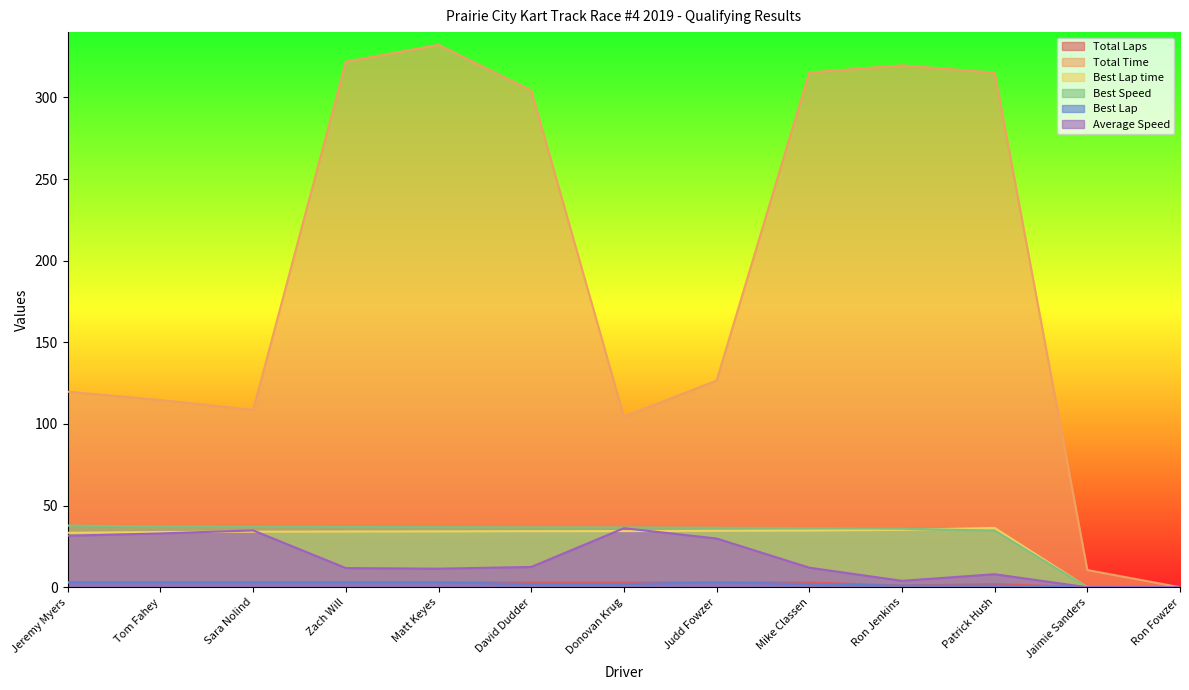

Reading left to right, what are all the values shown in this chart?

Total Laps: Jeremy Myers=3.0	Tom Fahey=3.0	Sara Nolind=3.0	Zach Will=3.0	Matt Keyes=3.0	David Dudder=3.0	Donovan Krug=3.0	Judd Fowzer=3.0	Mike Classen=3.0	Ron Jenkins=1.0	Patrick Hush=2.0	Jaimie Sanders=0.0	Ron Fowzer=0.0
Total Time: Jeremy Myers=119.8	Tom Fahey=114.7	Sara Nolind=108.6	Zach Will=321.8	Matt Keyes=332.2	David Dudder=304.2	Donovan Krug=104.5	Judd Fowzer=126.6	Mike Classen=315.2	Ron Jenkins=319.6	Patrick Hush=315.1	Jaimie Sanders=10.6	Ron Fowzer=0.0
Best Lap time: Jeremy Myers=33.4	Tom Fahey=33.9	Sara Nolind=34.0	Zach Will=34.1	Matt Keyes=34.2	David Dudder=34.3	Donovan Krug=34.4	Judd Fowzer=34.6	Mike Classen=34.7	Ron Jenkins=35.2	Patrick Hush=36.3	Jaimie Sanders=0.0	Ron Fowzer=0.0
Best Speed: Jeremy Myers=37.8	Tom Fahey=37.2	Sara Nolind=37.0	Zach Will=36.9	Matt Keyes=36.8	David Dudder=36.7	Donovan Krug=36.6	Judd Fowzer=36.4	Mike Classen=36.3	Ron Jenkins=35.8	Patrick Hush=34.7	Jaimie Sanders=0.0	Ron Fowzer=0.0
Best Lap: Jeremy Myers=3.0	Tom Fahey=3.0	Sara Nolind=3.0	Zach Will=3.0	Matt Keyes=3.0	David Dudder=2.0	Donovan Krug=2.0	Judd Fowzer=3.0	Mike Classen=2.0	Ron Jenkins=1.0	Patrick Hush=1.0	Jaimie Sanders=0.0	Ron Fowzer=0.0
Average Speed: Jeremy Myers=31.6	Tom Fahey=33.0	Sara Nolind=34.8	Zach Will=11.7	Matt Keyes=11.4	David Dudder=12.4	Donovan Krug=36.2	Judd Fowzer=29.9	Mike Classen=12.0	Ron Jenkins=3.9	Patrick Hush=8.0	Jaimie Sanders=0.0	Ron Fowzer=0.0